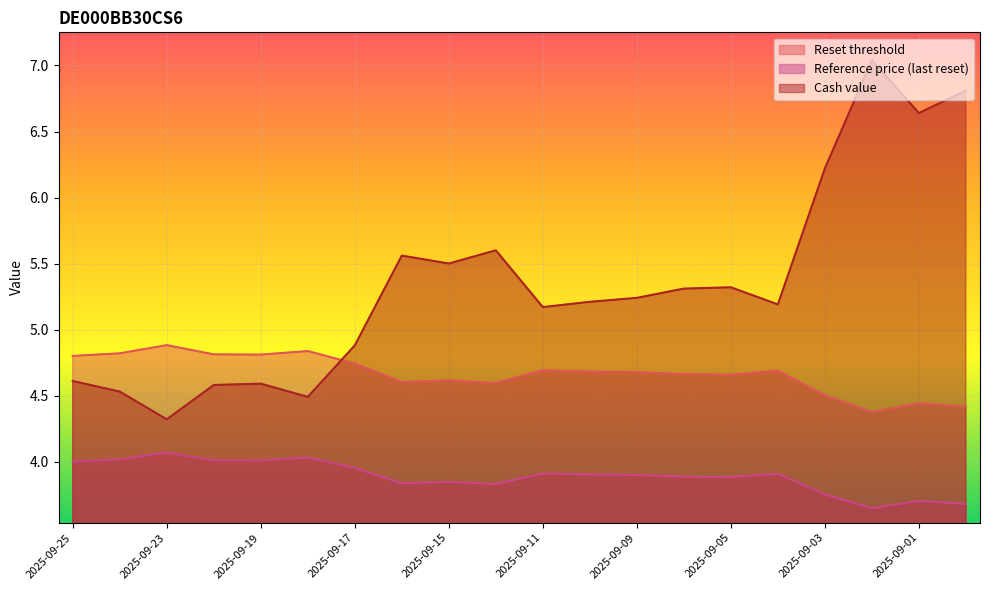

What is the total value across all series at 2025-09-25?

13.4